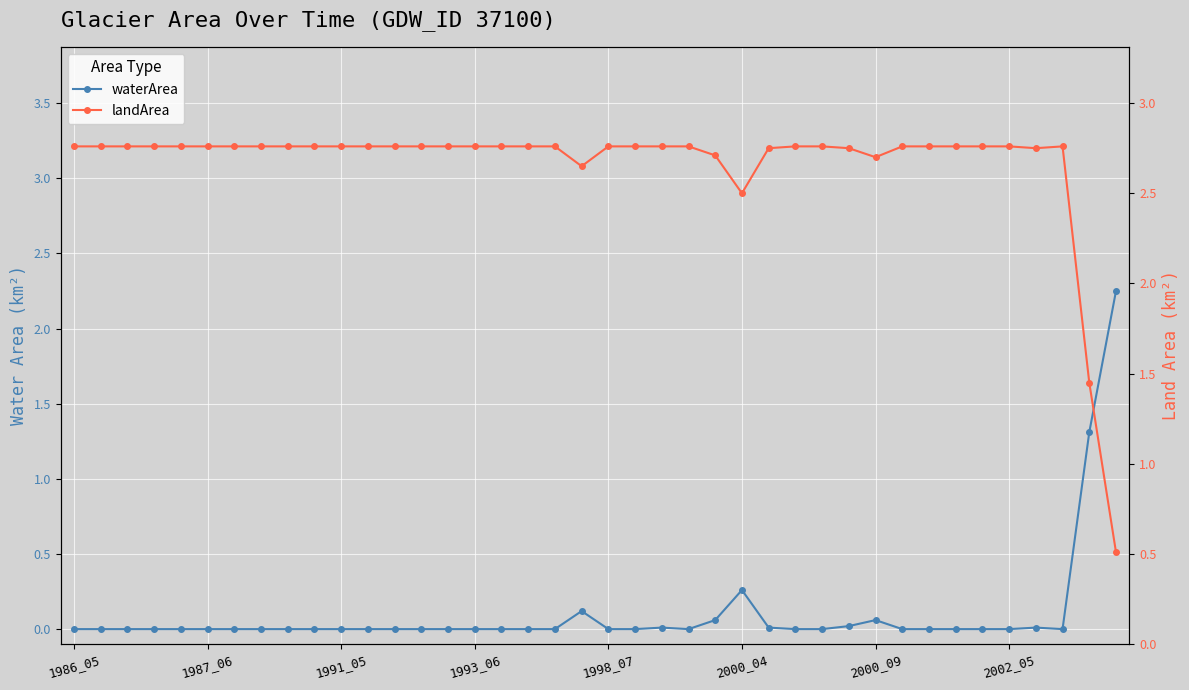

How many intersections are there between waterArea and landArea?

1